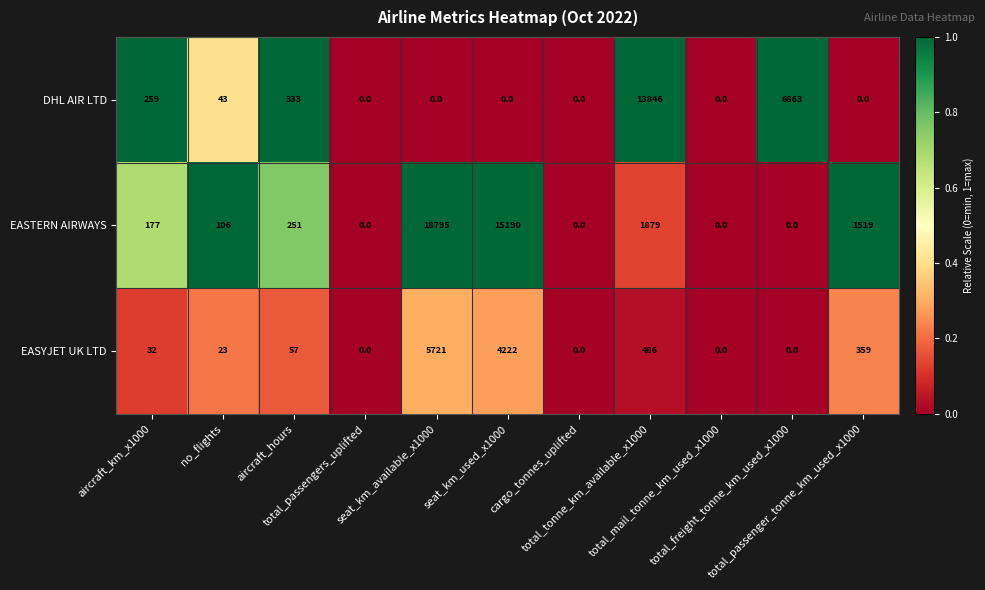

Which series has the widest spread of values?

EASTERN AIRWAYS